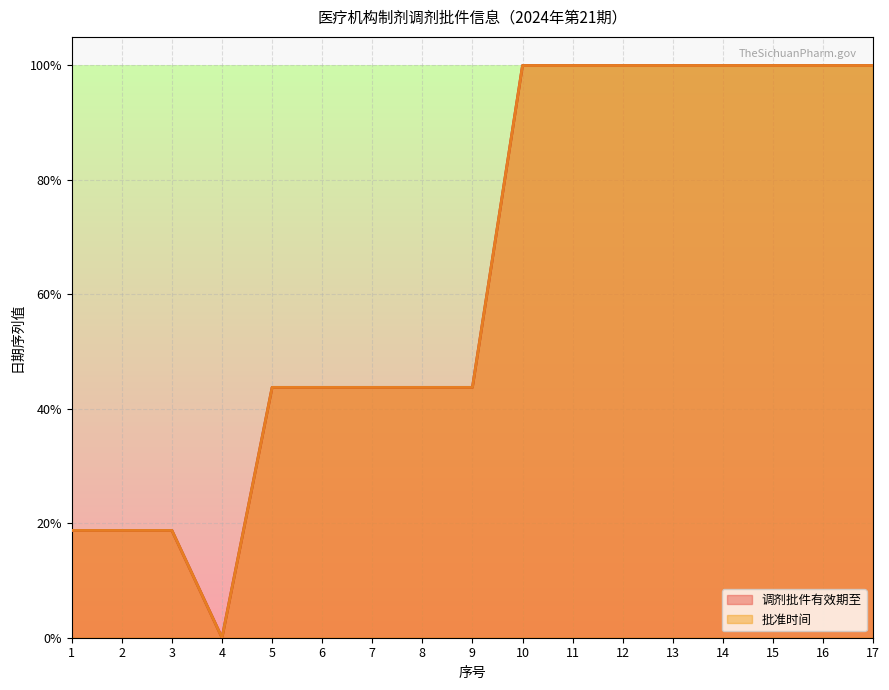

What is the highest value of the 调剂批件有效期至 series?

100.0